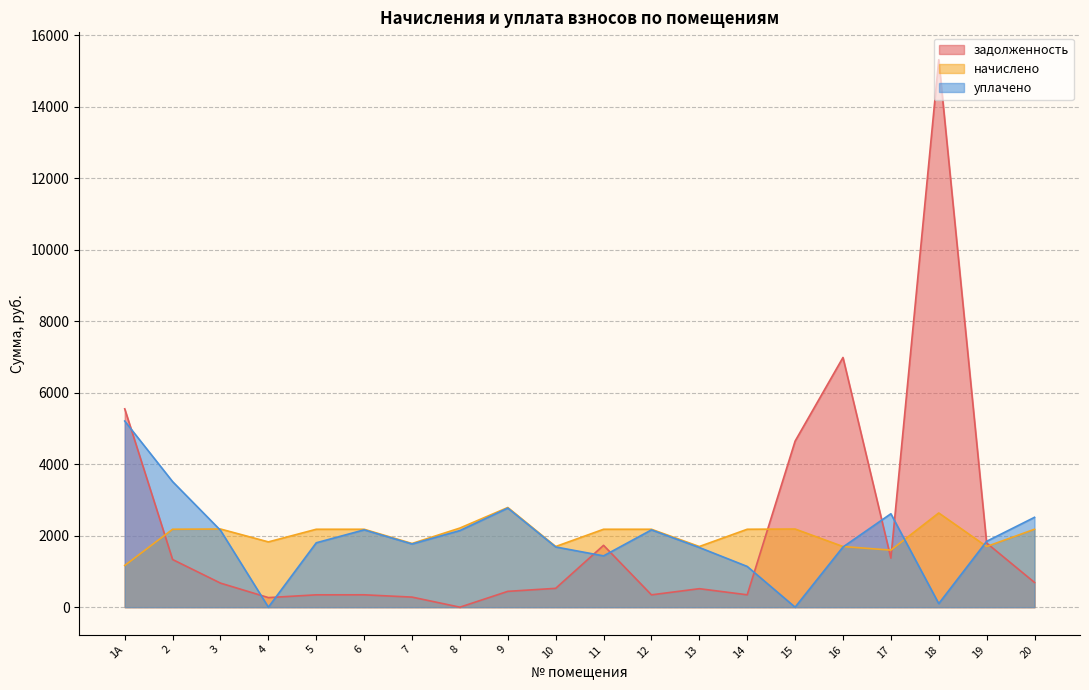

Where do задолженность and начислено first cross each other?

1A and 2